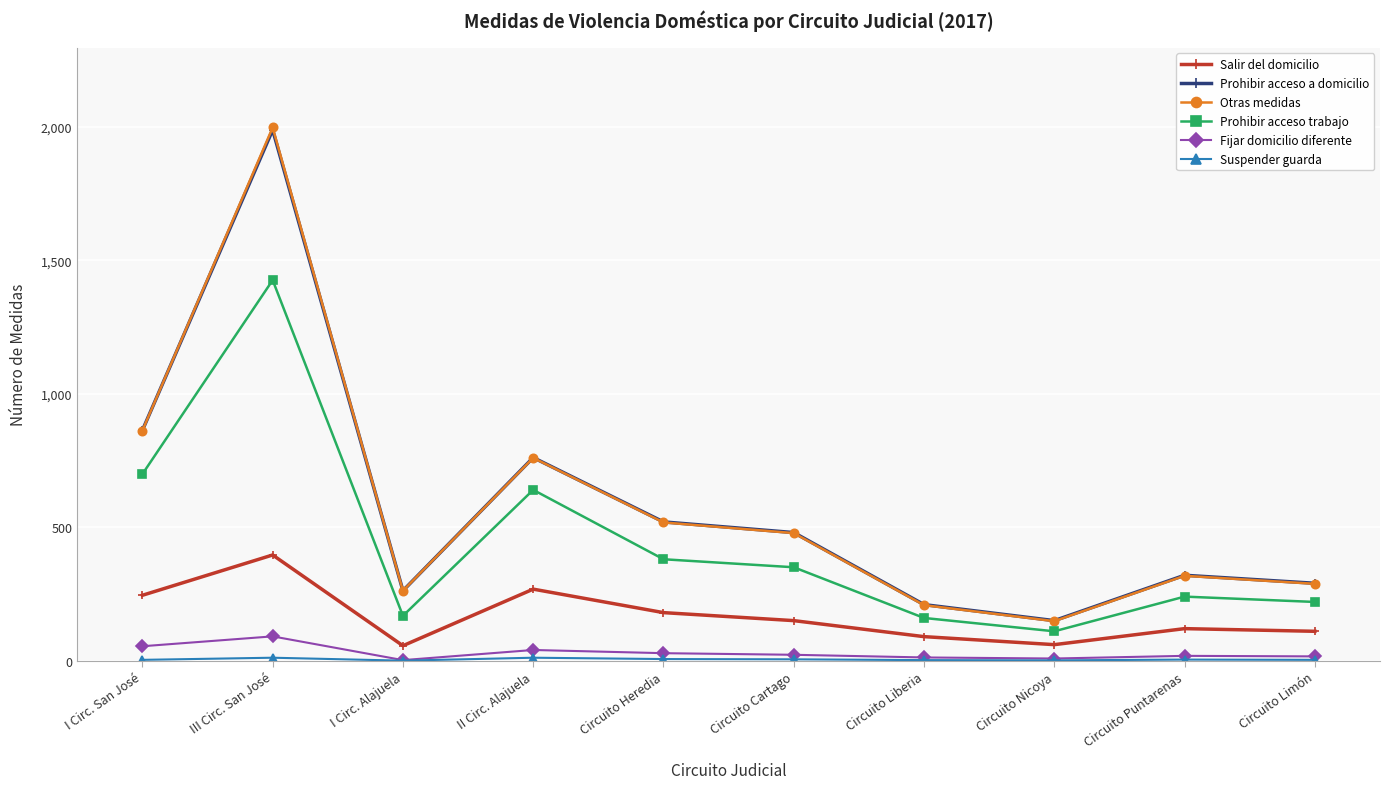

The Otras medidas series shows 1998 at III Circ. San José. True or false?

True